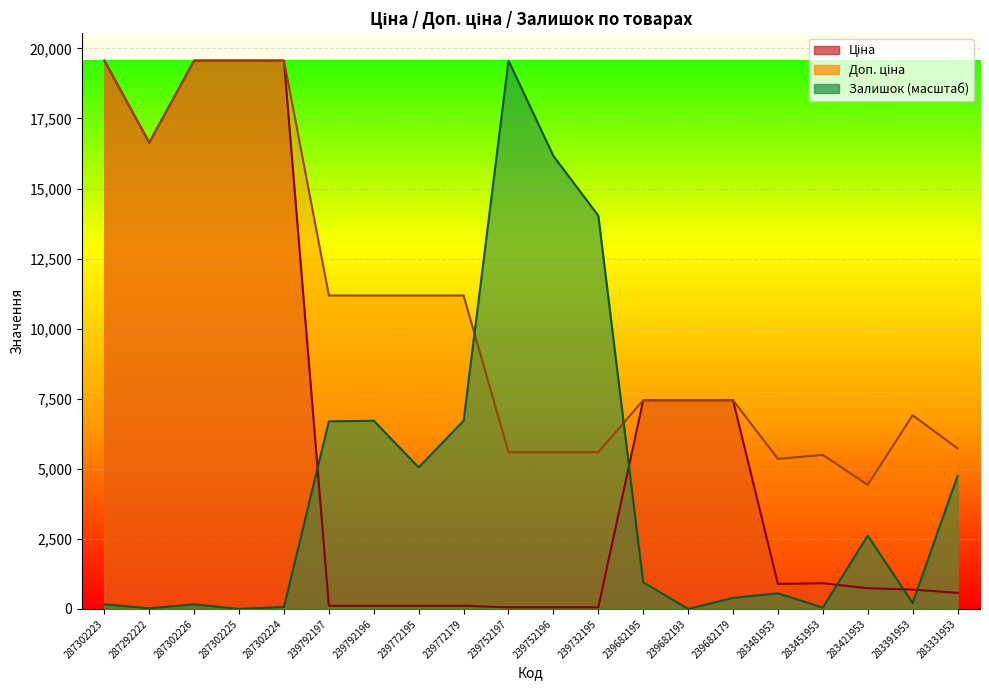

Is it true that Залишок equals 43.8 at 287302224?

False